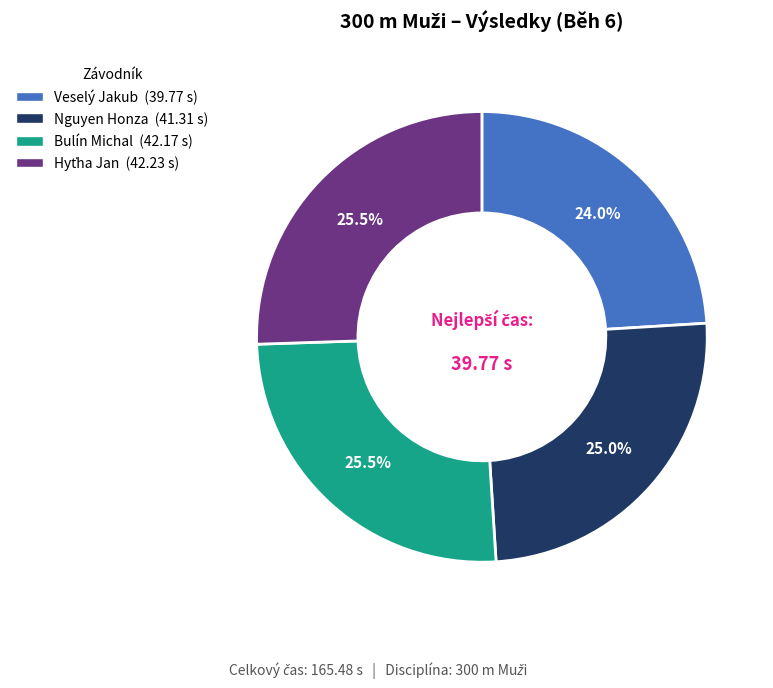

Is Nguyen Honza the majority of the pie?

No